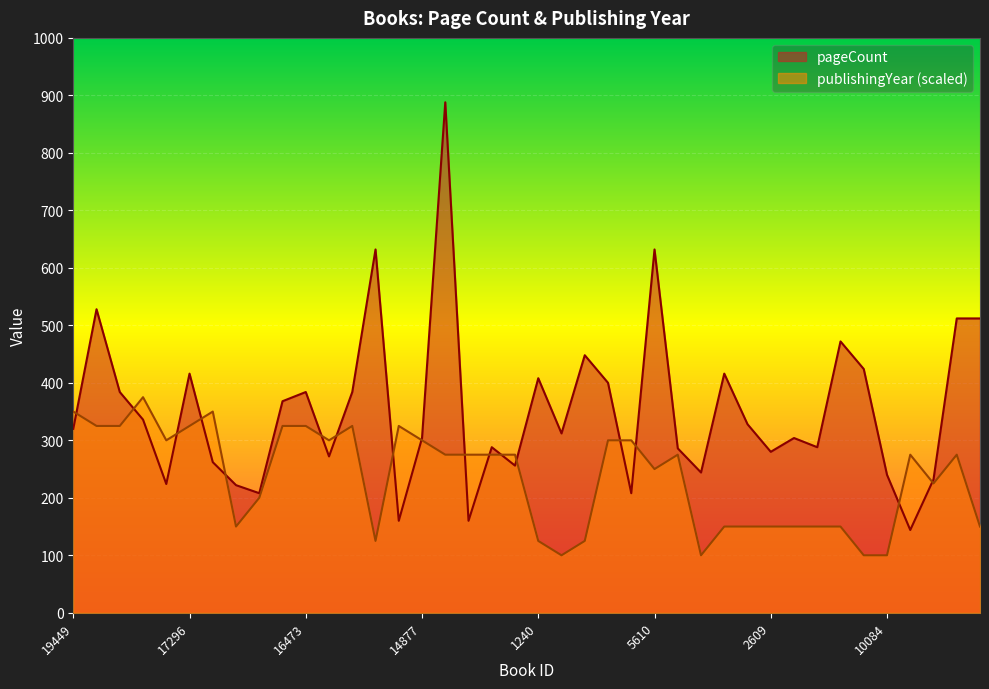

At 16472, list the series in order from largest to smallest.

pageCount, publishingYear